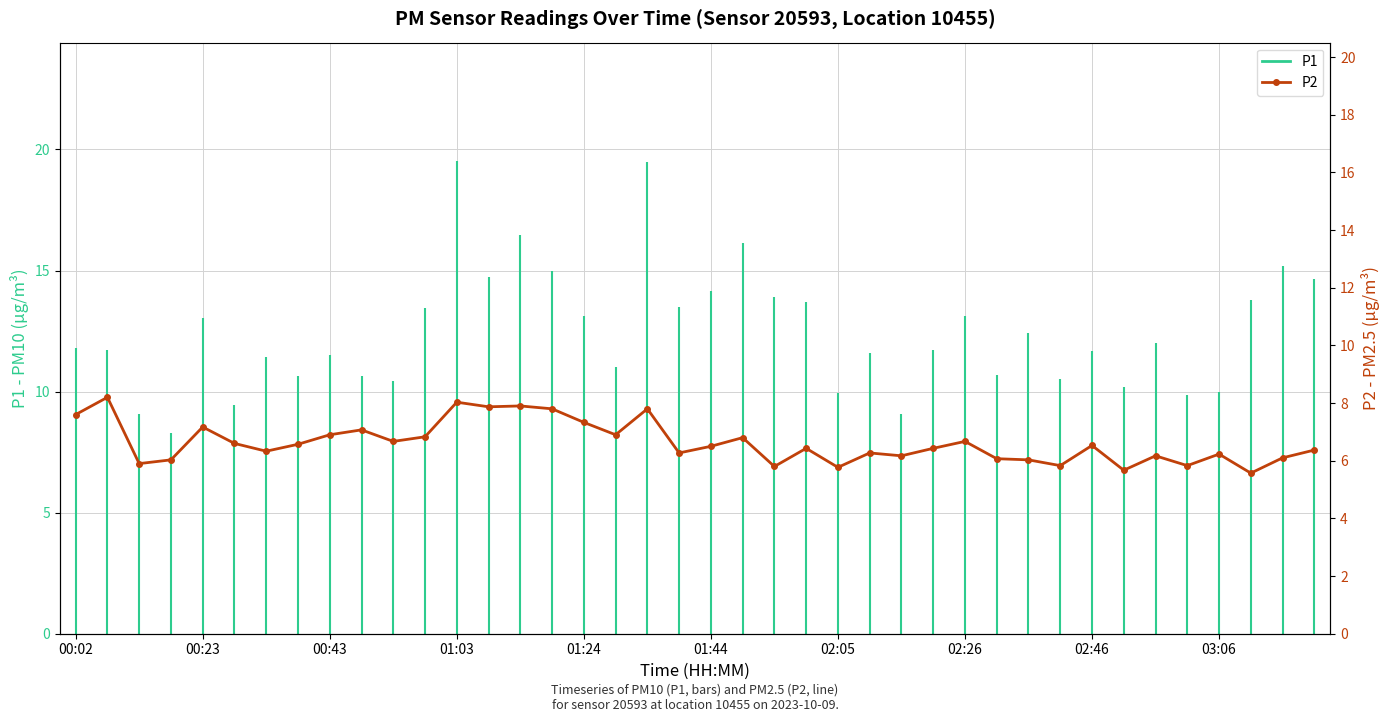

True or false: the data has more than 0 interior local peaks.

True